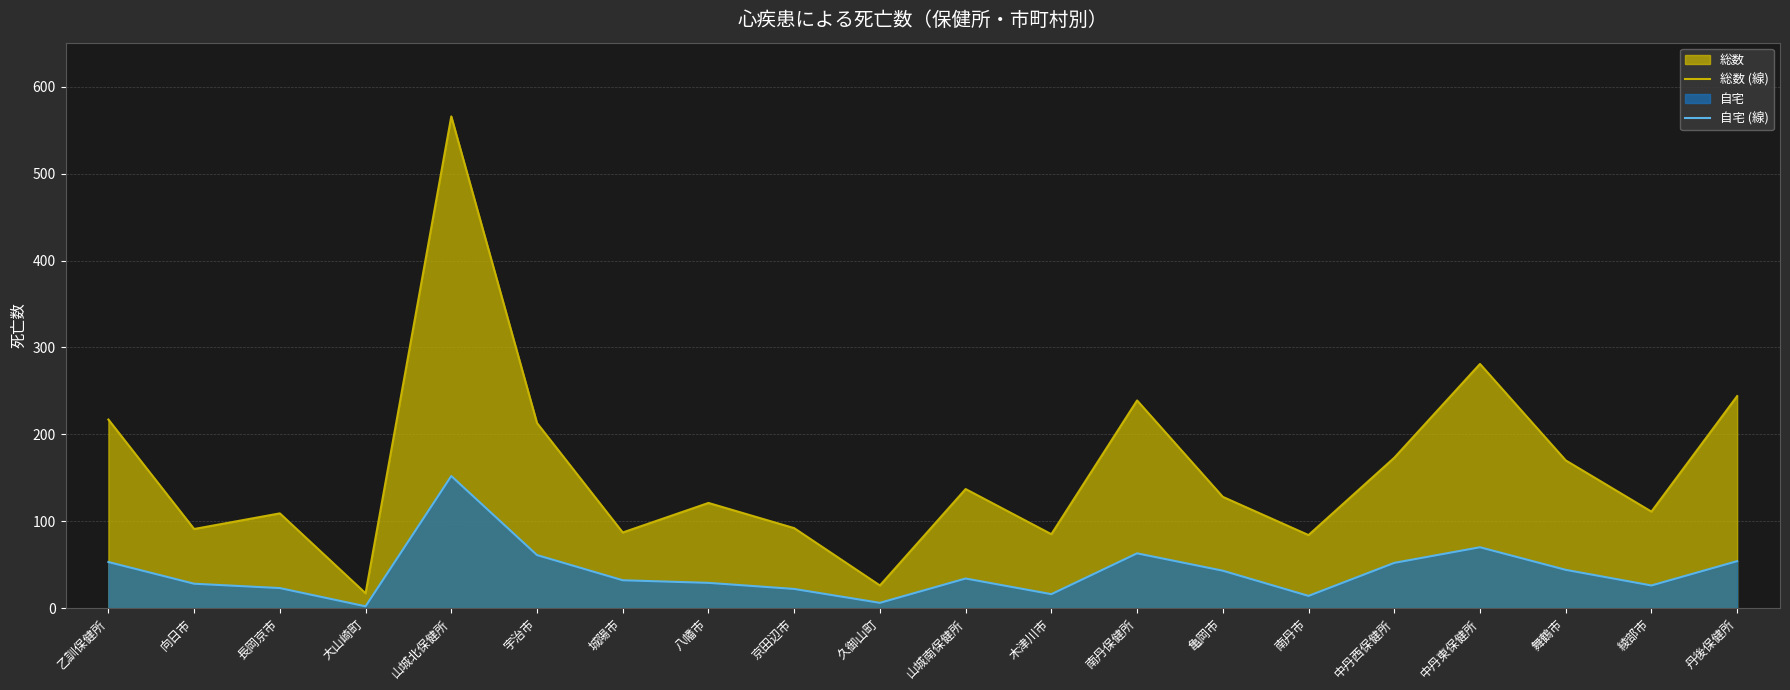

What is the spread (max minus min) of values at 宇治市?

152